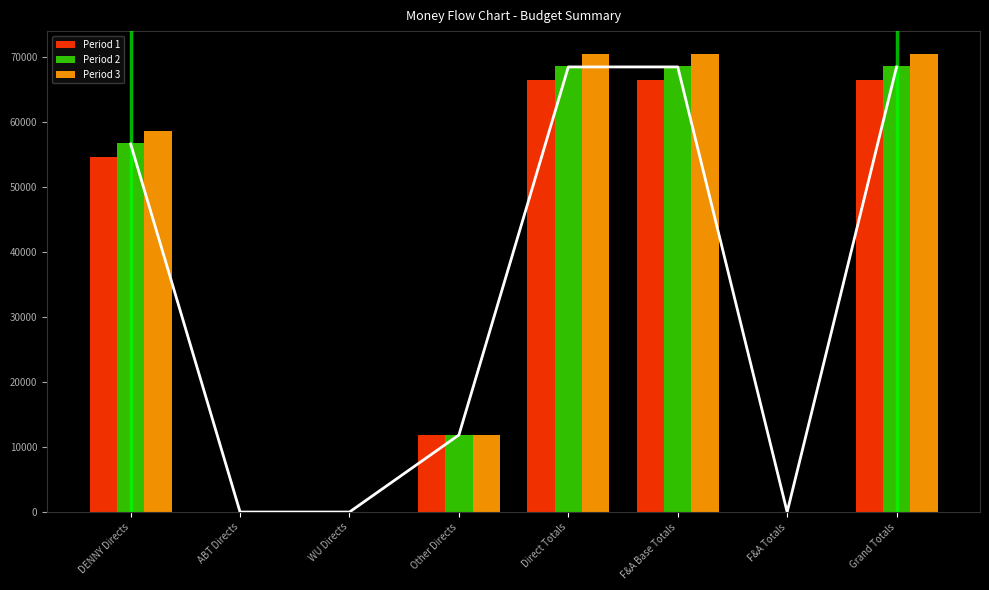

Where is Period 2 nearest to the value 34281?

DENNY Directs